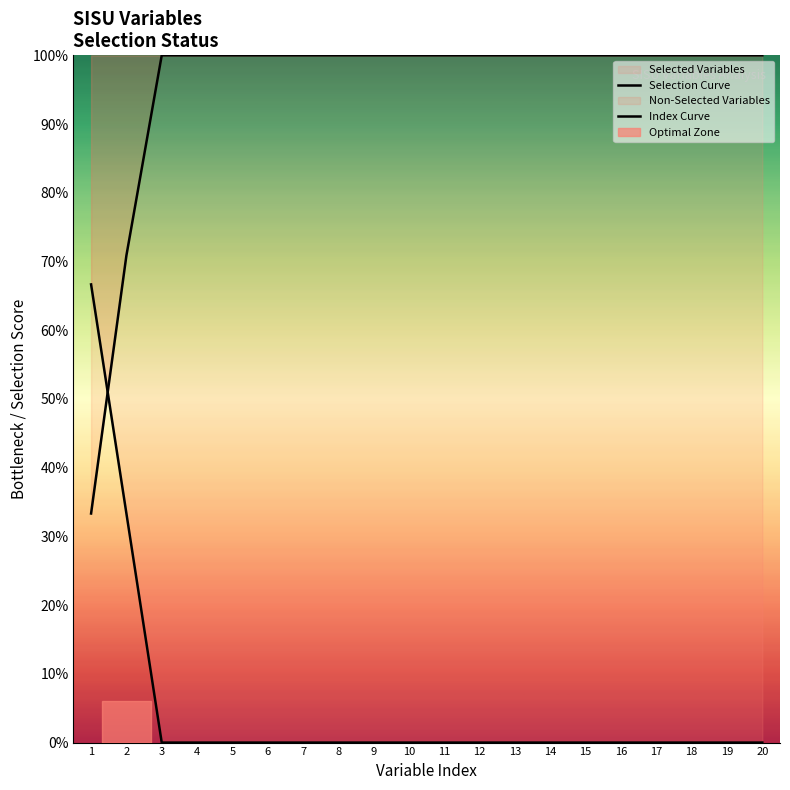

Between which two adjacent categories do Selection Curve and Index Curve first intersect?

1 and 2